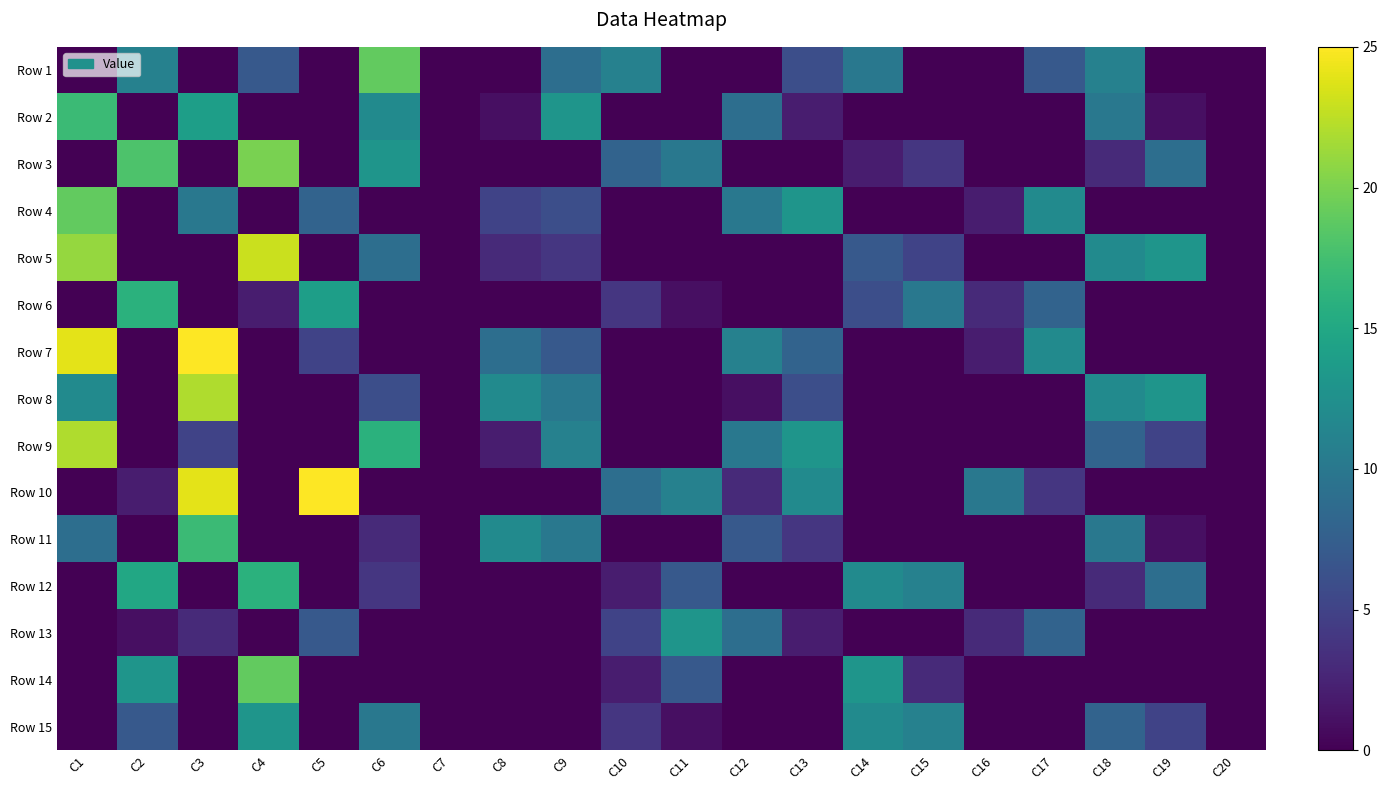

Reading left to right, what are all the values shown in this chart?

Row 1: C1=0	C2=11	C3=0	C4=7	C5=0	C6=19	C7=0	C8=0	C9=9	C10=11	C11=0	C12=0	C13=6	C14=10	C15=0	C16=0	C17=7	C18=11	C19=0	C20=0
Row 2: C1=17	C2=0	C3=14	C4=0	C5=0	C6=12	C7=0	C8=1	C9=13	C10=0	C11=0	C12=9	C13=2	C14=0	C15=0	C16=0	C17=0	C18=10	C19=1	C20=0
Row 3: C1=0	C2=18	C3=0	C4=20	C5=0	C6=13	C7=0	C8=0	C9=0	C10=8	C11=10	C12=0	C13=0	C14=2	C15=4	C16=0	C17=0	C18=3	C19=9	C20=0
Row 4: C1=19	C2=0	C3=10	C4=0	C5=8	C6=0	C7=0	C8=5	C9=6	C10=0	C11=0	C12=10	C13=13	C14=0	C15=0	C16=2	C17=12	C18=0	C19=0	C20=0
Row 5: C1=21	C2=0	C3=0	C4=23	C5=0	C6=9	C7=0	C8=3	C9=4	C10=0	C11=0	C12=0	C13=0	C14=7	C15=5	C16=0	C17=0	C18=12	C19=13	C20=0
Row 6: C1=0	C2=16	C3=0	C4=2	C5=14	C6=0	C7=0	C8=0	C9=0	C10=4	C11=1	C12=0	C13=0	C14=6	C15=10	C16=3	C17=8	C18=0	C19=0	C20=0
Row 7: C1=24	C2=0	C3=25	C4=0	C5=5	C6=0	C7=0	C8=9	C9=7	C10=0	C11=0	C12=11	C13=8	C14=0	C15=0	C16=2	C17=12	C18=0	C19=0	C20=0
Row 8: C1=12	C2=0	C3=22	C4=0	C5=0	C6=6	C7=0	C8=12	C9=10	C10=0	C11=0	C12=1	C13=6	C14=0	C15=0	C16=0	C17=0	C18=12	C19=13	C20=0
Row 9: C1=22	C2=0	C3=5	C4=0	C5=0	C6=16	C7=0	C8=2	C9=11	C10=0	C11=0	C12=10	C13=13	C14=0	C15=0	C16=0	C17=0	C18=8	C19=5	C20=0
Row 10: C1=0	C2=2	C3=24	C4=0	C5=25	C6=0	C7=0	C8=0	C9=0	C10=9	C11=11	C12=3	C13=12	C14=0	C15=0	C16=10	C17=4	C18=0	C19=0	C20=0
Row 11: C1=9	C2=0	C3=17	C4=0	C5=0	C6=3	C7=0	C8=12	C9=10	C10=0	C11=0	C12=7	C13=4	C14=0	C15=0	C16=0	C17=0	C18=10	C19=1	C20=0
Row 12: C1=0	C2=15	C3=0	C4=16	C5=0	C6=4	C7=0	C8=0	C9=0	C10=2	C11=7	C12=0	C13=0	C14=12	C15=11	C16=0	C17=0	C18=3	C19=9	C20=0
Row 13: C1=0	C2=1	C3=3	C4=0	C5=7	C6=0	C7=0	C8=0	C9=0	C10=5	C11=13	C12=9	C13=2	C14=0	C15=0	C16=3	C17=8	C18=0	C19=0	C20=0
Row 14: C1=0	C2=13	C3=0	C4=19	C5=0	C6=0	C7=0	C8=0	C9=0	C10=2	C11=7	C12=0	C13=0	C14=13	C15=3	C16=0	C17=0	C18=0	C19=0	C20=0
Row 15: C1=0	C2=7	C3=0	C4=13	C5=0	C6=10	C7=0	C8=0	C9=0	C10=4	C11=1	C12=0	C13=0	C14=12	C15=11	C16=0	C17=0	C18=8	C19=5	C20=0